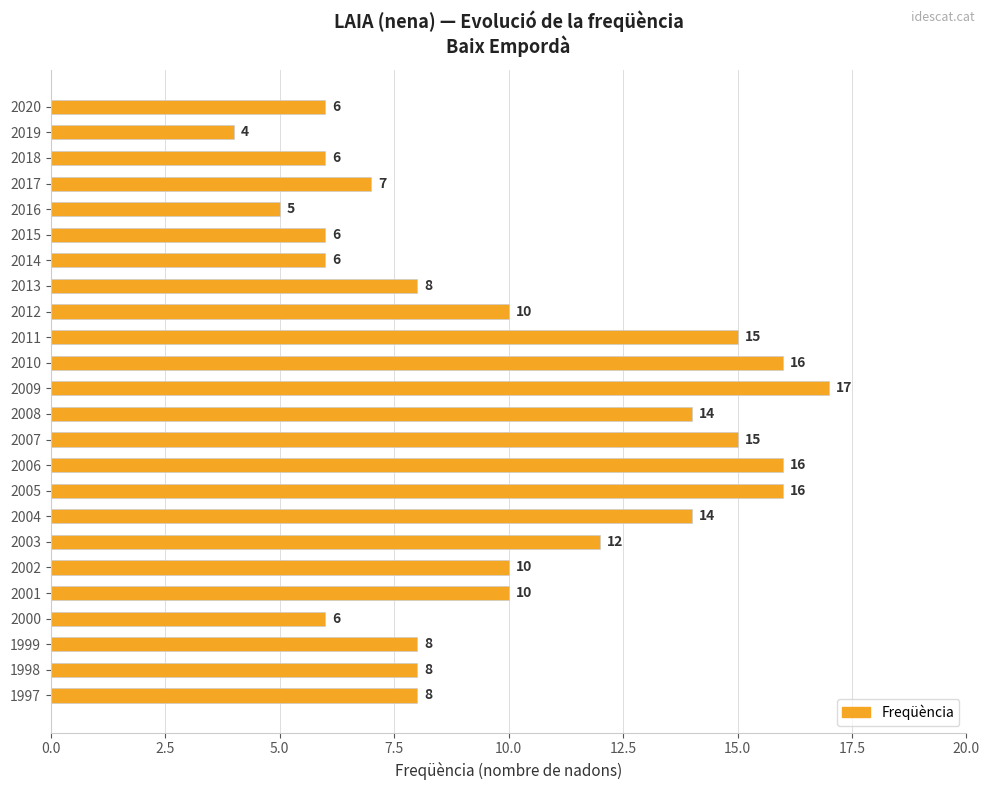

What is the difference between the maximum and minimum values?

13